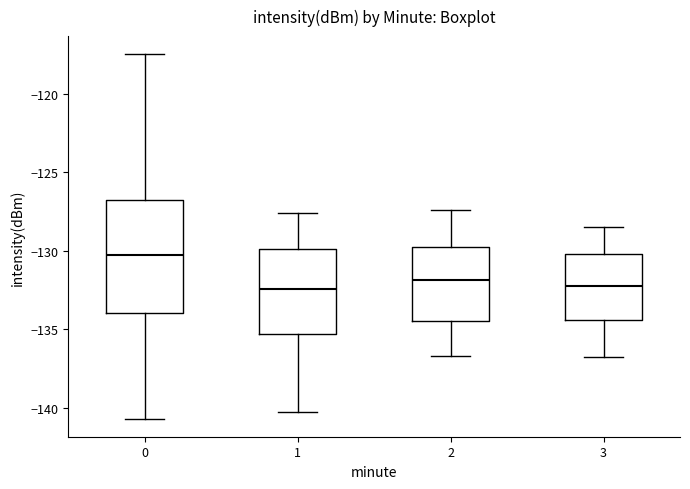

Reading left to right, transcribe this box plot: for each box, give where its median line is, the range the box spans, and where its two whiskers end, as read against the y-axis. The values are not printed on the chart, so give them approximately, as read against the axis.

0: median -130.5, box -134.0 to -127.0, whiskers -140.5 to -117.5
1: median -132.5, box -135.5 to -130.0, whiskers -140.5 to -127.5
2: median -132.0, box -134.5 to -129.5, whiskers -136.5 to -127.5
3: median -132.0, box -134.5 to -130.0, whiskers -137.0 to -128.5